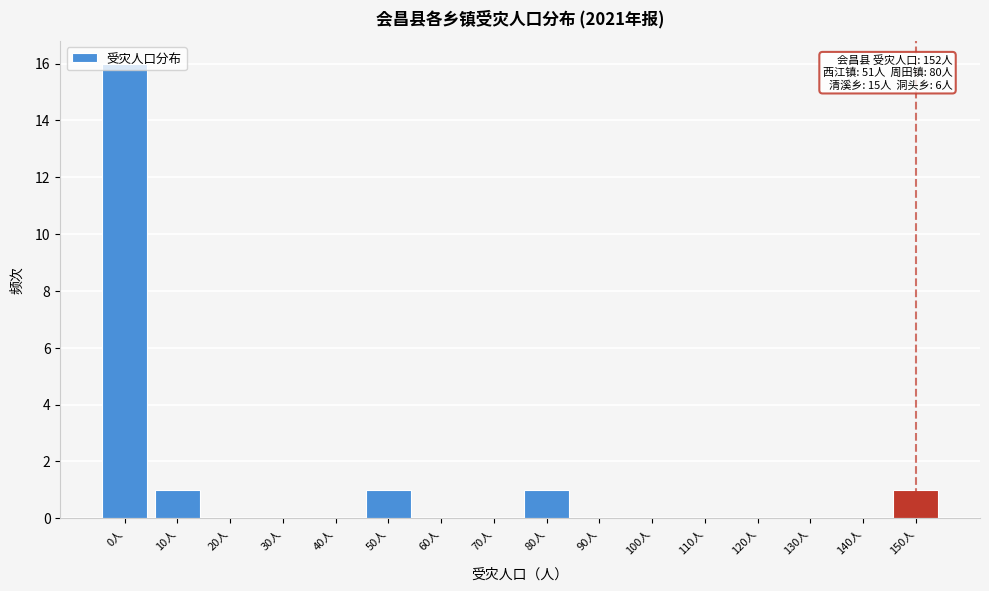

Which has a higher value, 0人 or 150人?

0人